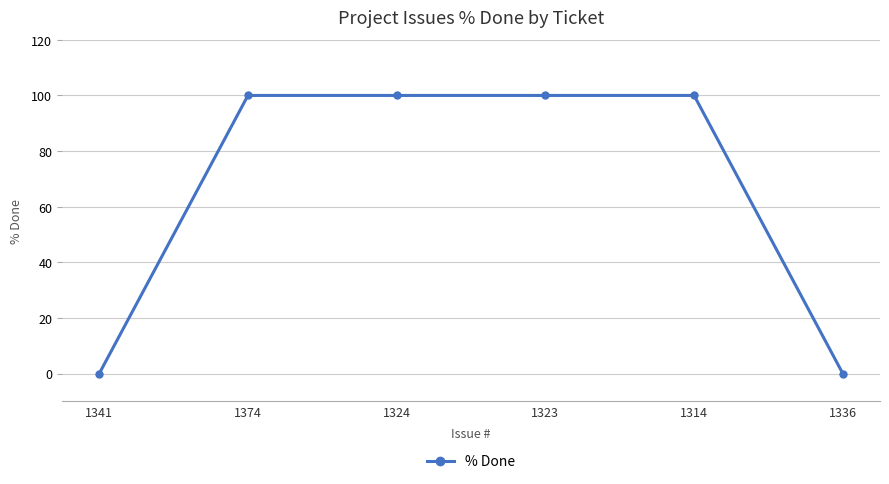

Between 1336 and 1314, which is larger?

1314